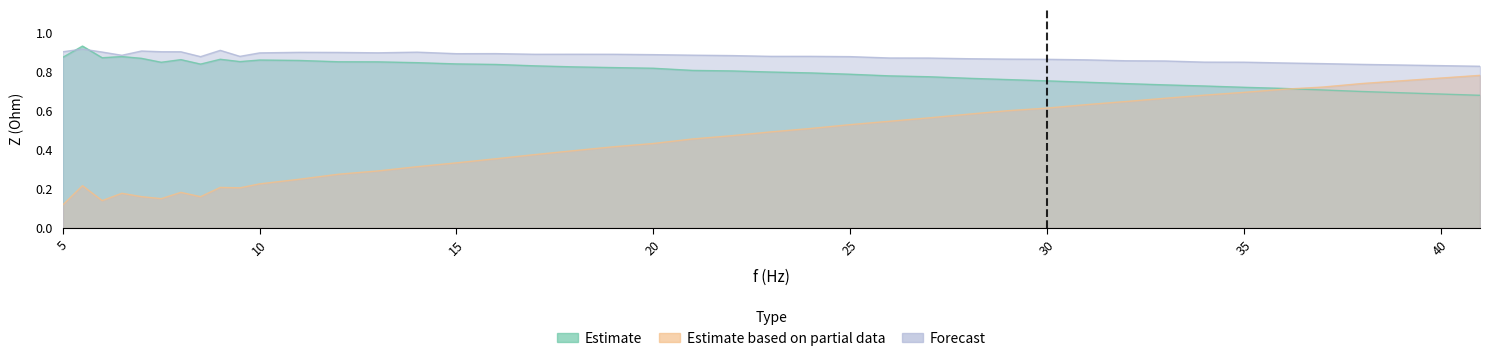

What is the average value of the Forecast series?

0.9